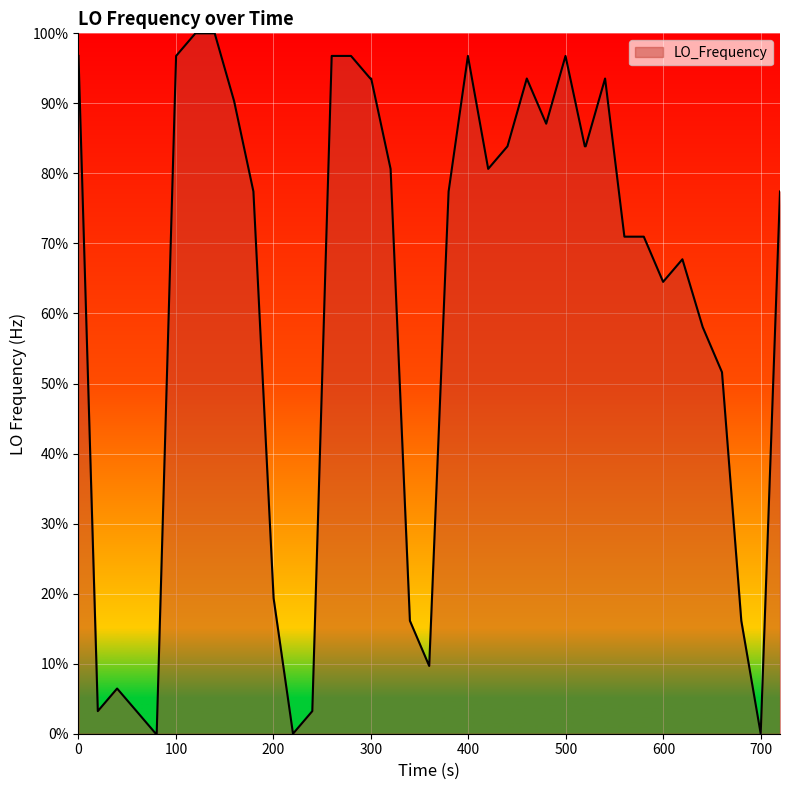

What is the greatest value displayed?

100.0